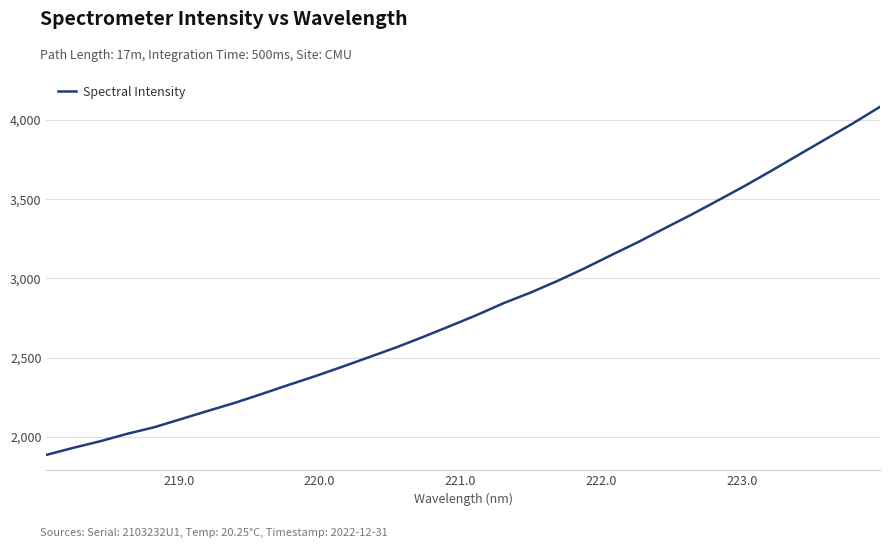

What is the difference between the maximum and minimum values?

2197.6